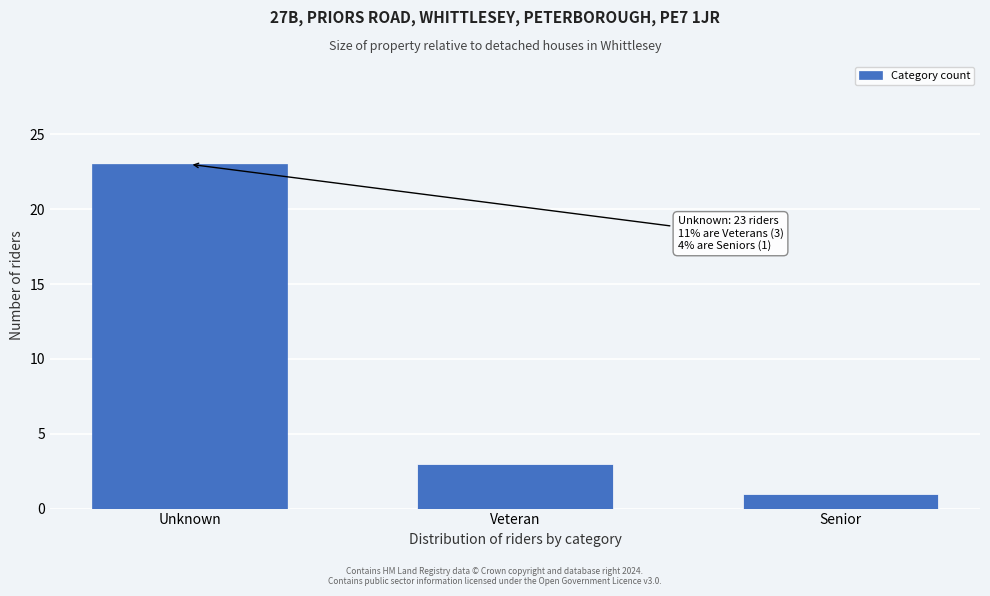

Reading right to left, what are all the values shown in this chart?

1	3	23